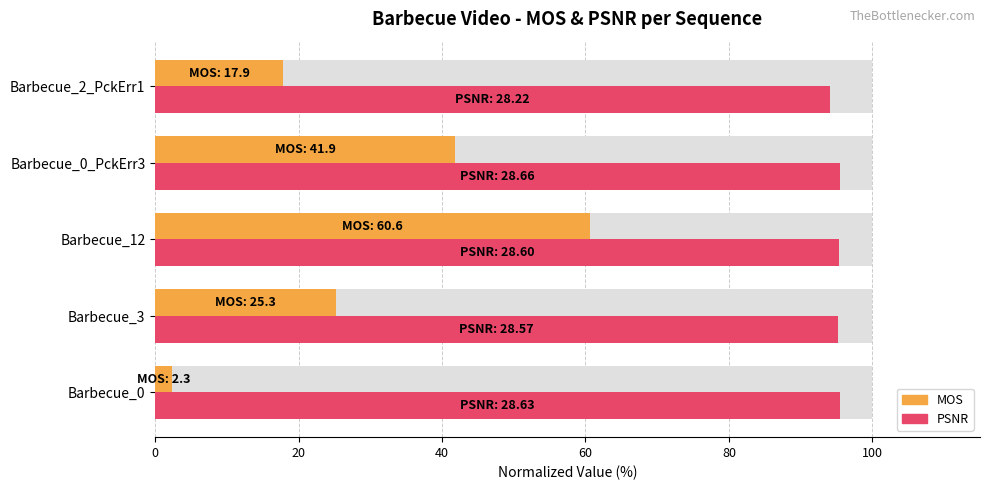

What are all the series names shown in the legend?

MOS, PSNR